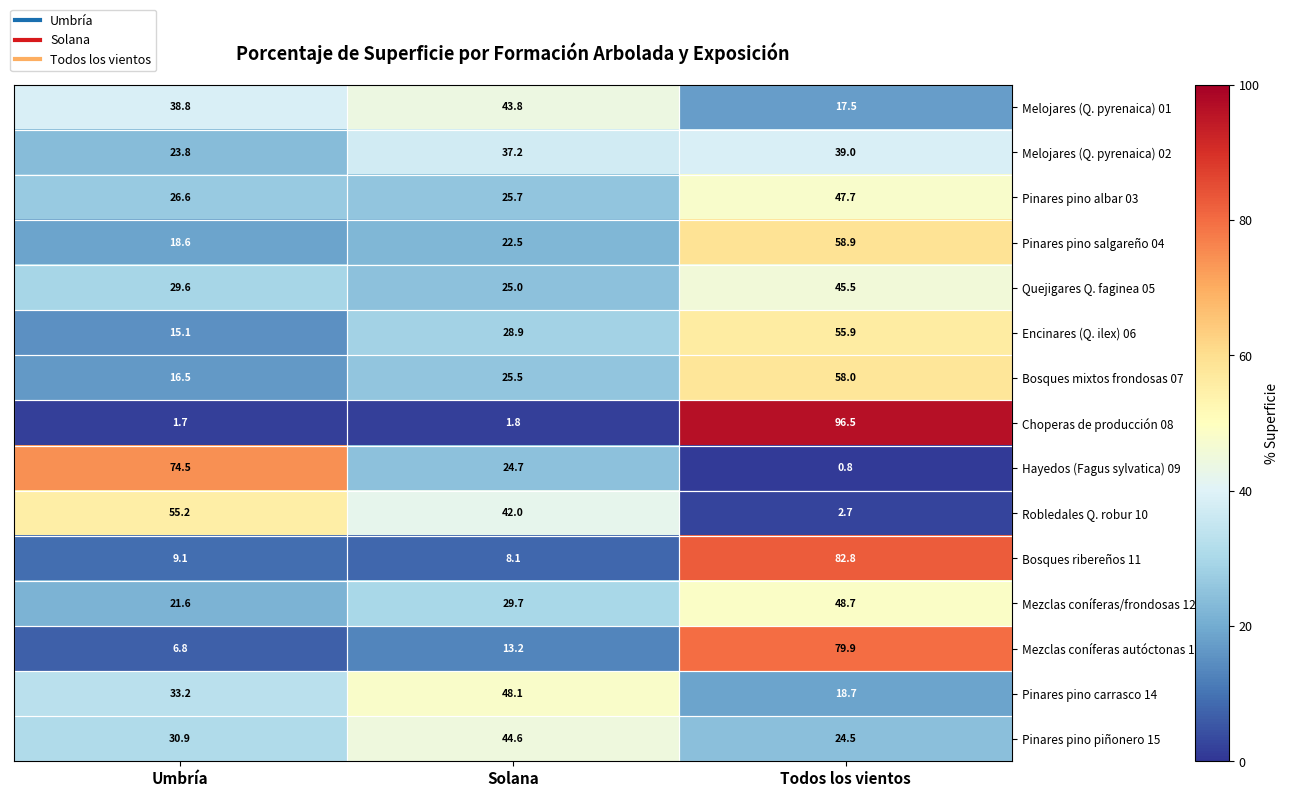

What is the difference between the second highest and minimum values in the Melojares (Q. pyrenaica) 02 series?

13.4